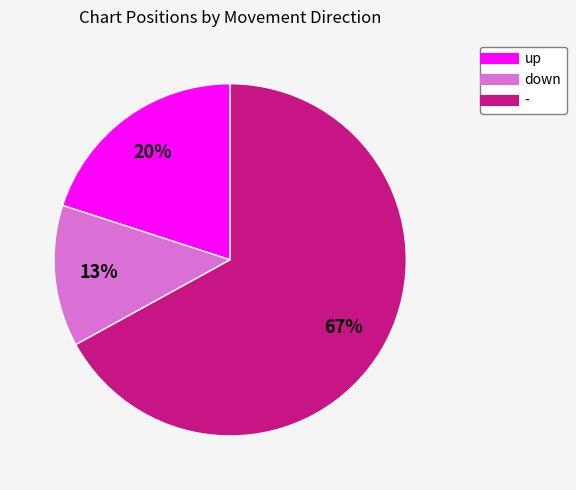

To the nearest percent, what percentage of the pie is up?

20%